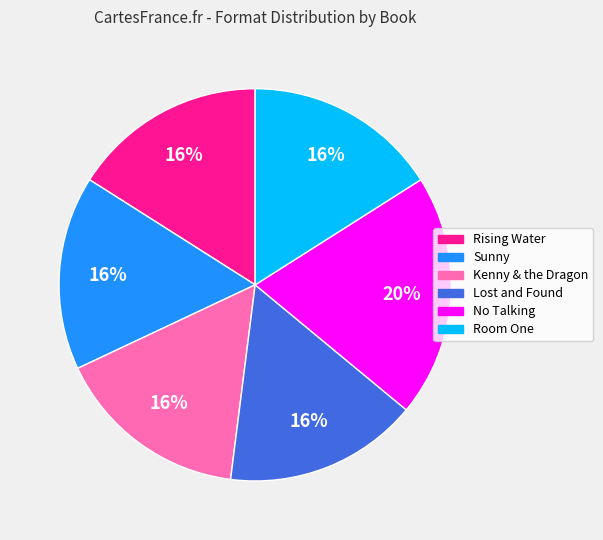

Do Kenny & the Dragon and Lost and Found together represent more than half of the pie?

No